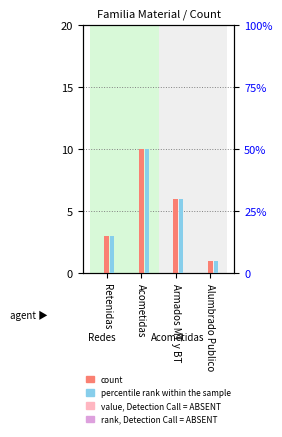

What position from the right is Acometidas?

3